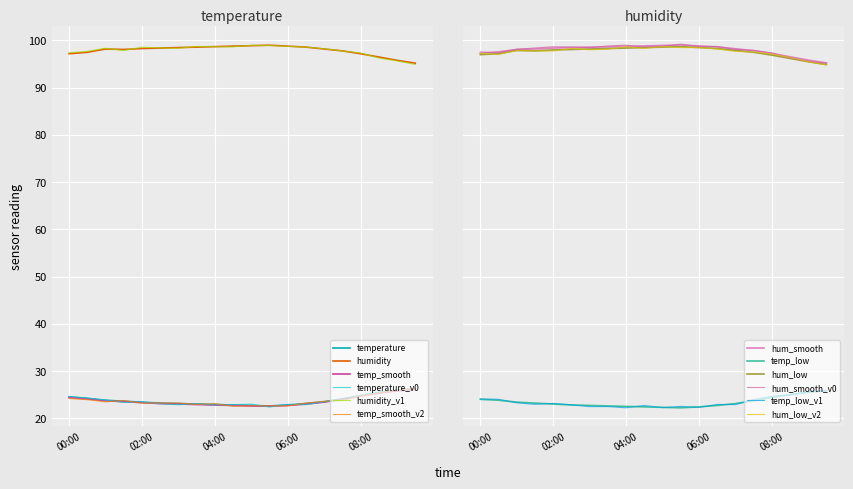

What is the total value across all series at 07:30?

364.9